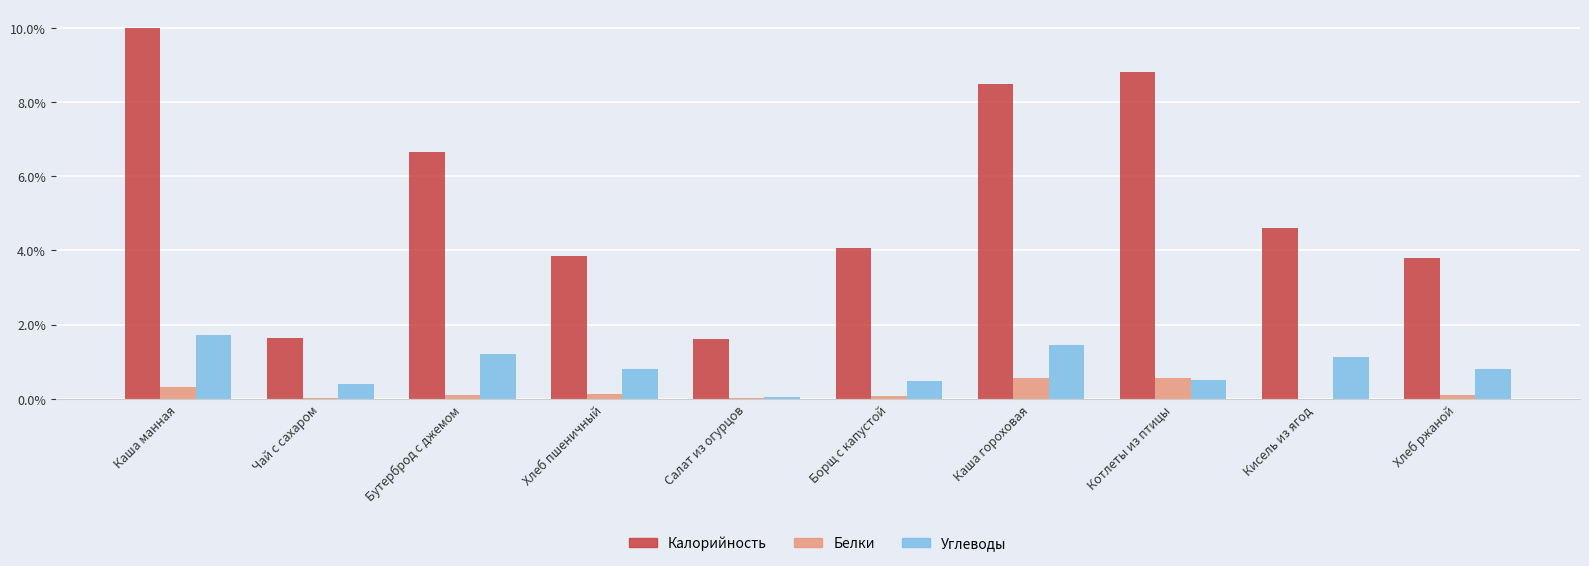

Between Котлеты из птицы and Хлеб ржаной, which series saw the biggest shift?

Калорийность